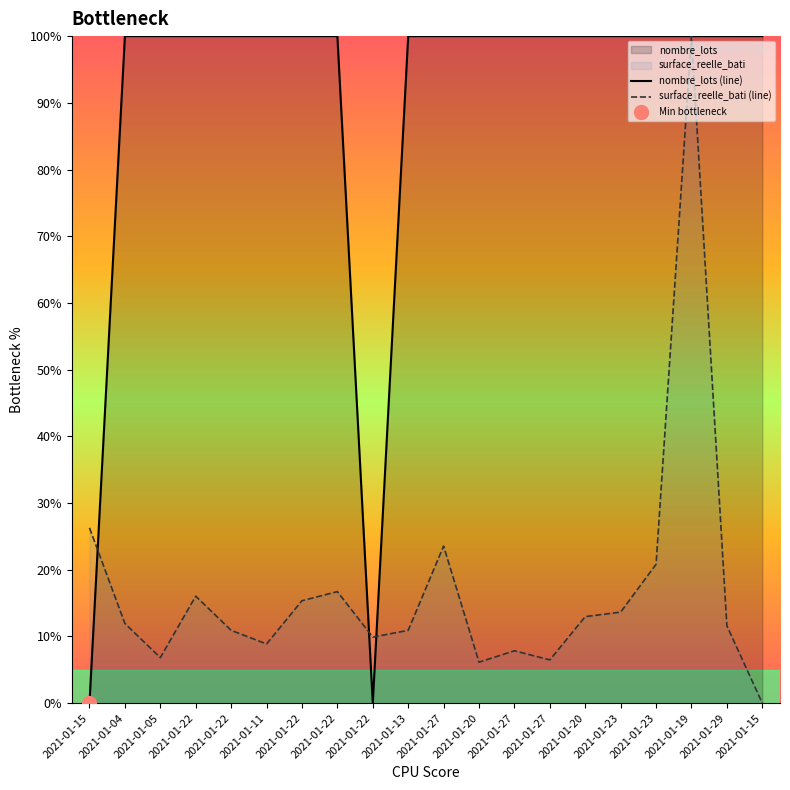

True or false: nombre_lots (line) has more than 0 points higher than both neighbors.

False